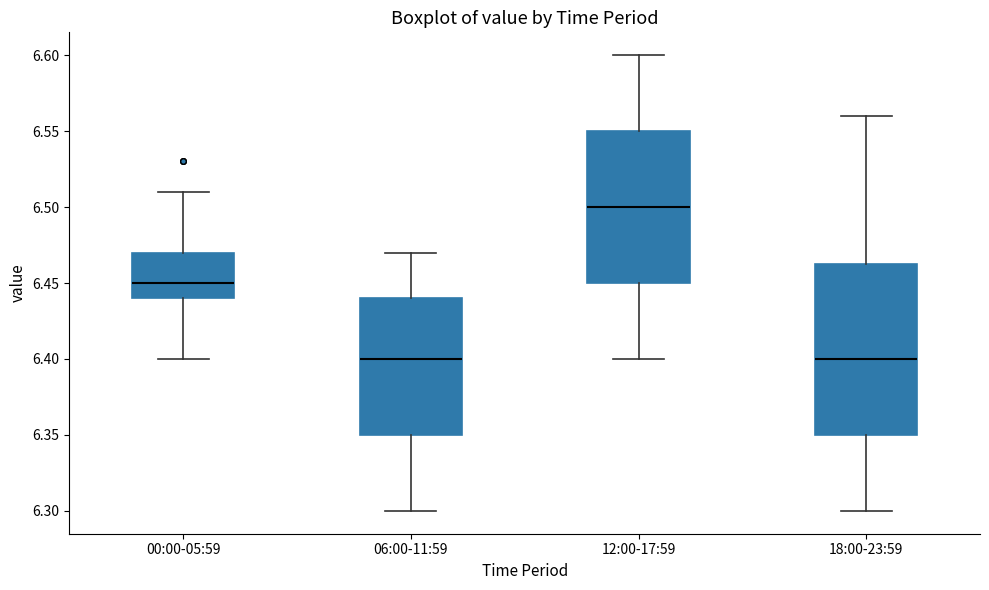

Comparing the boxes themselves (not the whiskers), which one is the tallest?

18:00-23:59